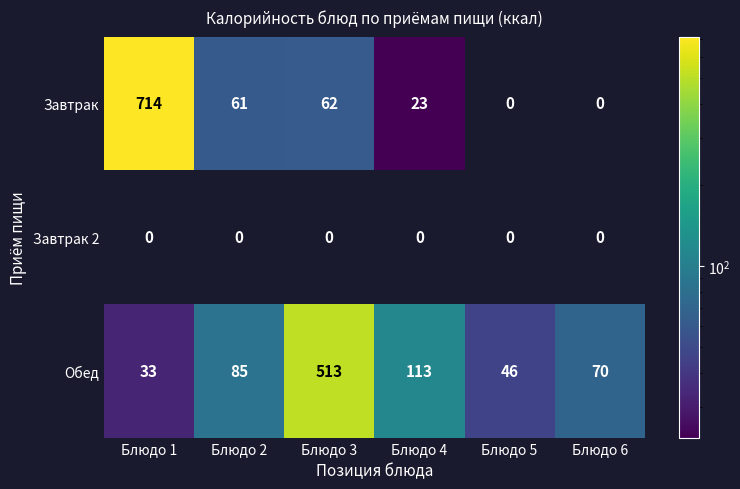

The Обед series shows 70 at Блюдо 6. True or false?

True